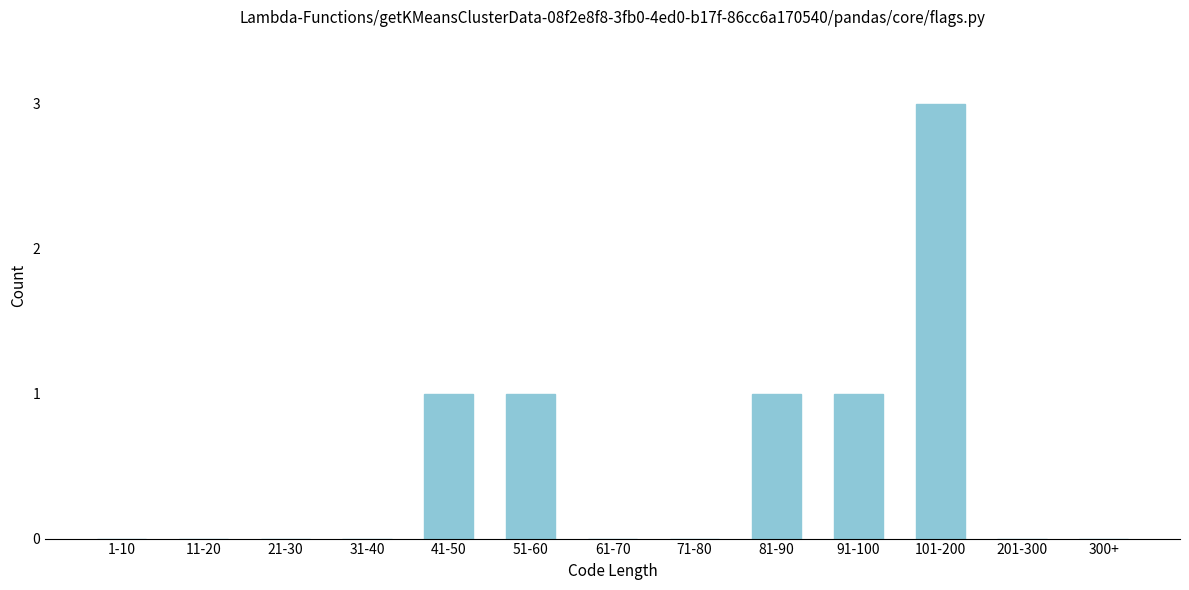

Reading left to right, transcribe all the data shown in this chart.

1-10=0	11-20=0	21-30=0	31-40=0	41-50=1	51-60=1	61-70=0	71-80=0	81-90=1	91-100=1	101-200=3	201-300=0	300+=0